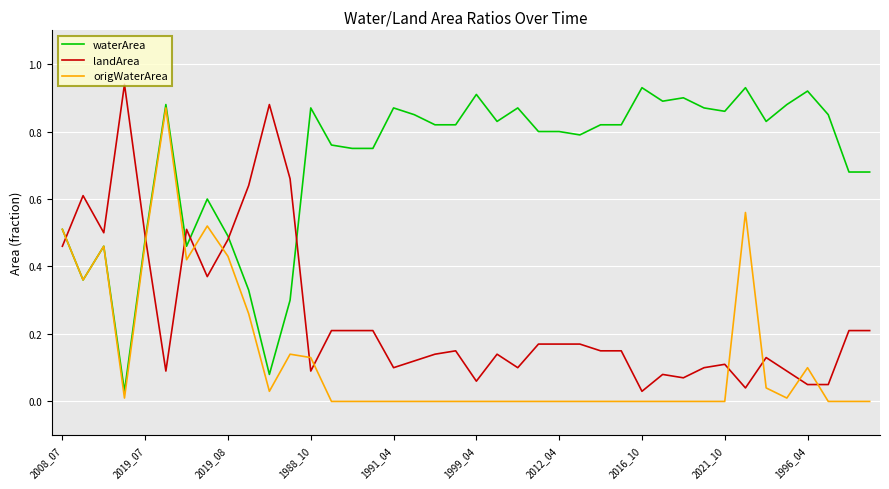

True or false: landArea has more than 1 interior local peaks.

True